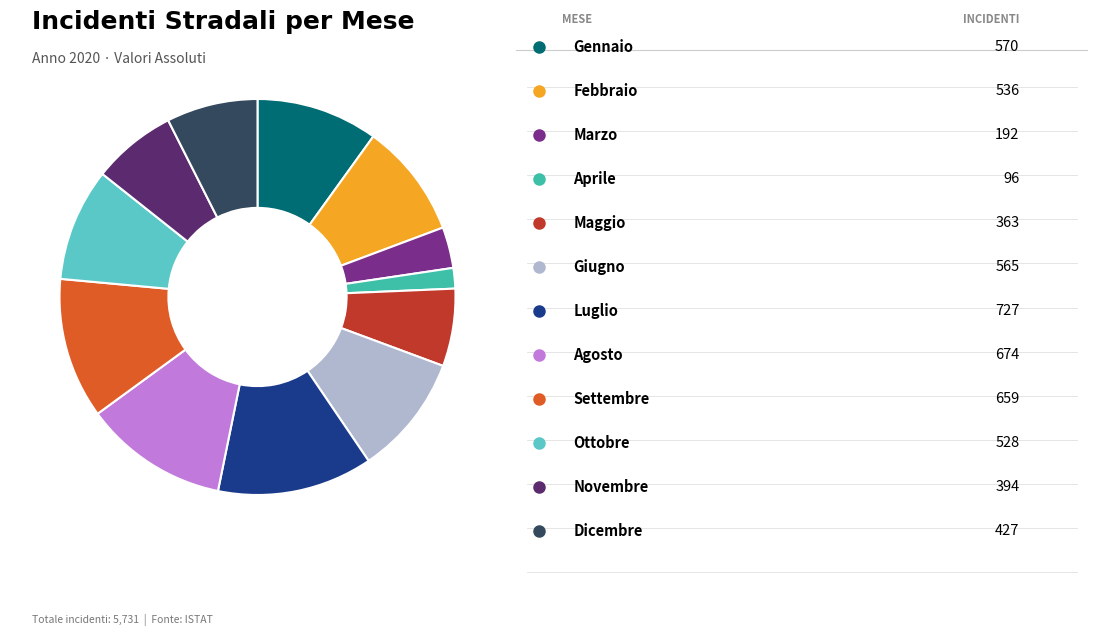

Does any single category account for the majority?

No